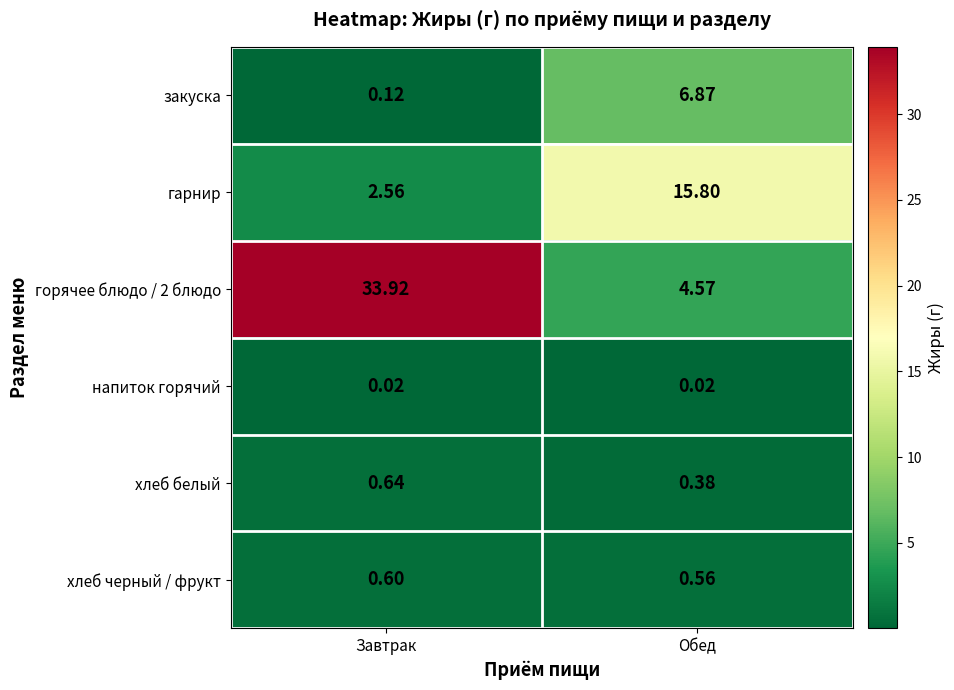

Which category has the lowest value in the хлеб белый series?

Обед